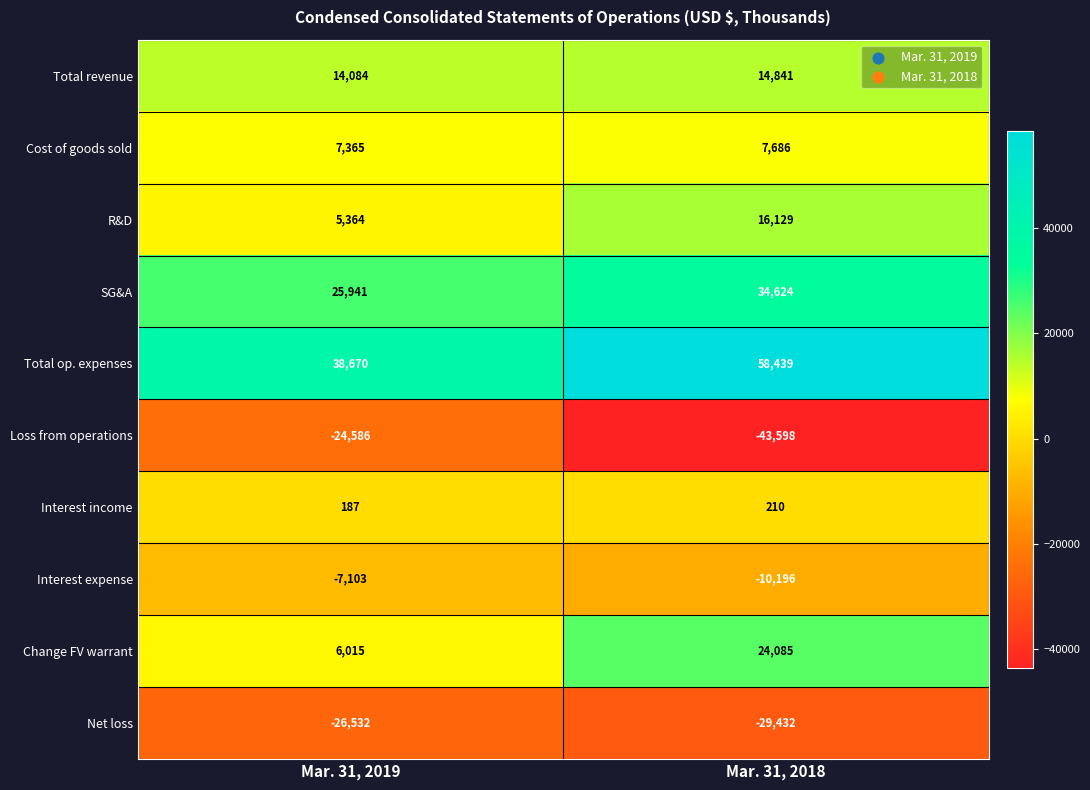

What value does the SG&A series have at Mar. 31, 2019, to the nearest 100?

25900